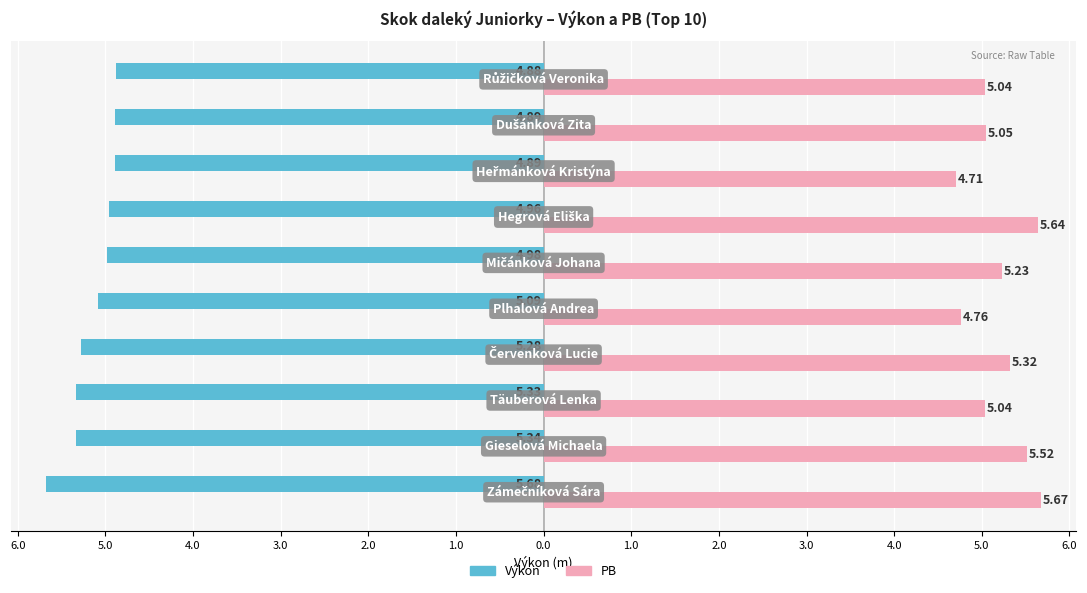

What is the value of the PB bar at the 7th from the left?

5.6